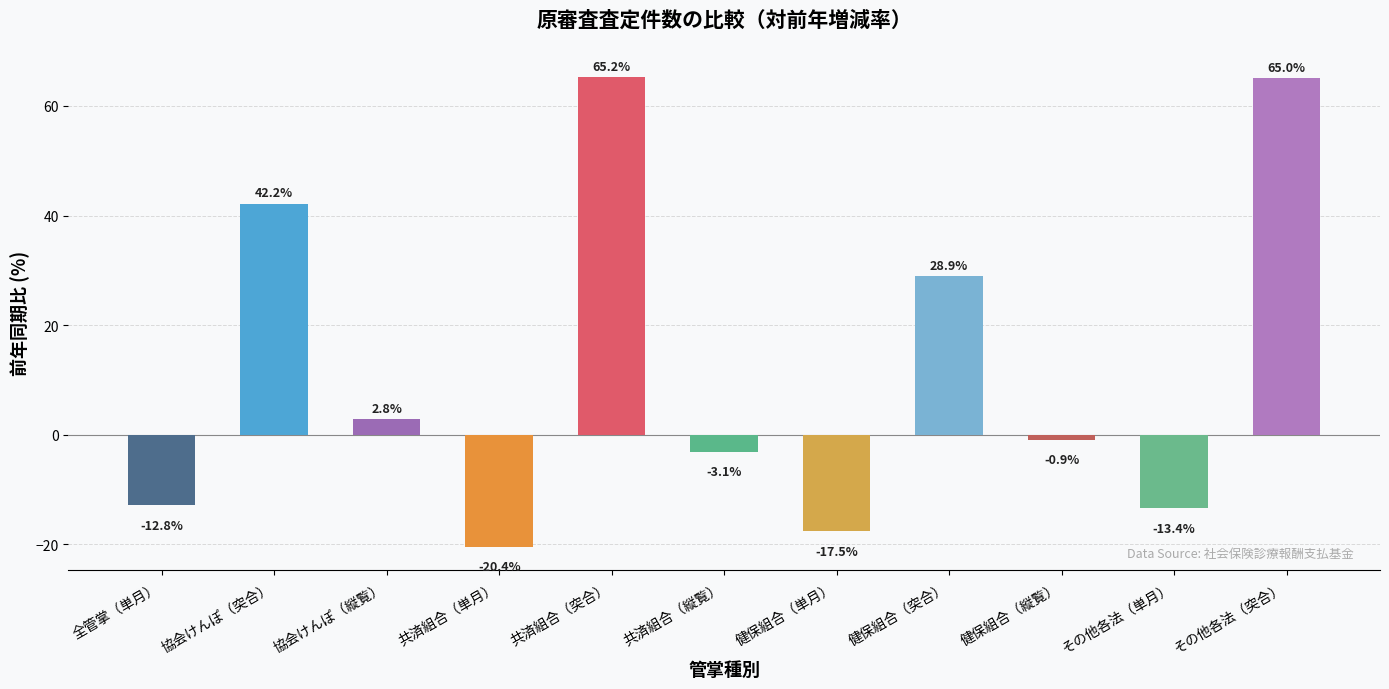

How many positive values are there?

5